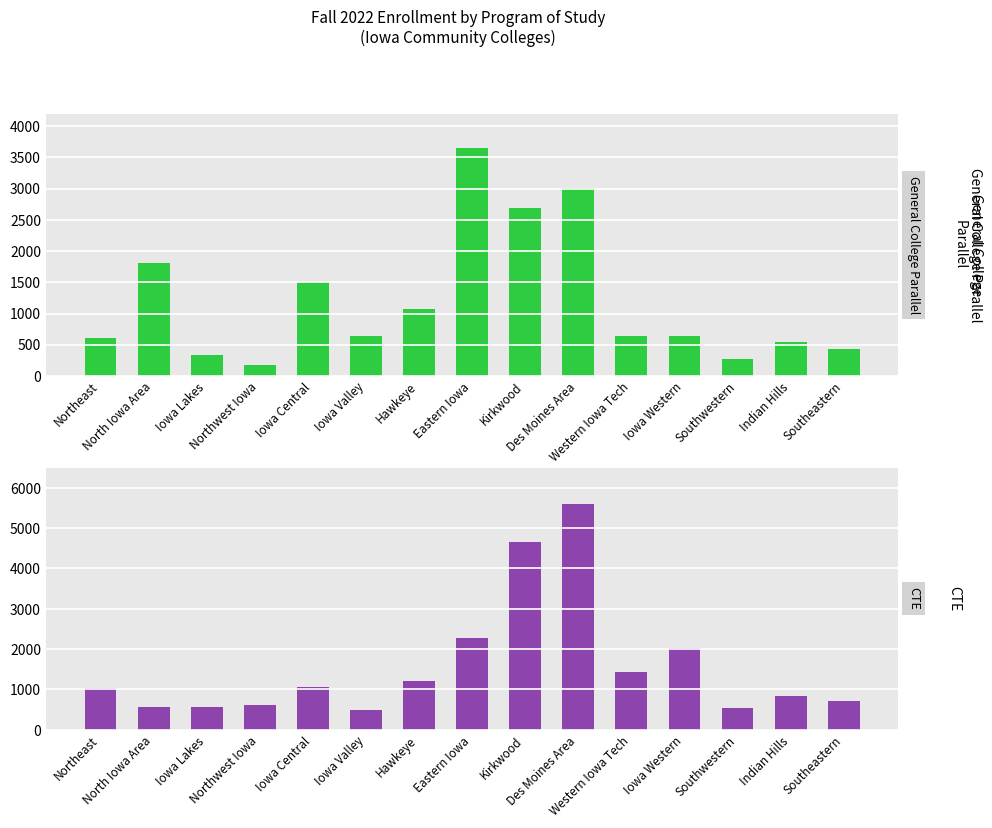

Which series has the largest total across all categories?

CTE